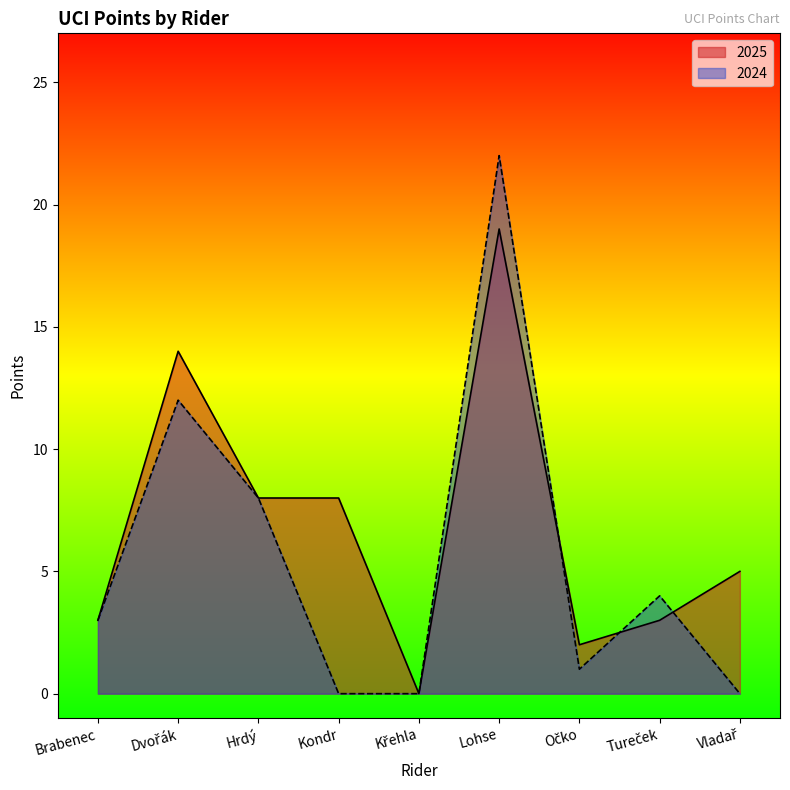

Reading left to right, transcribe all the data shown in this chart.

2025: 3	14	8	8	0	19	2	3	5
2024: 3	12	8	0	0	22	1	4	0